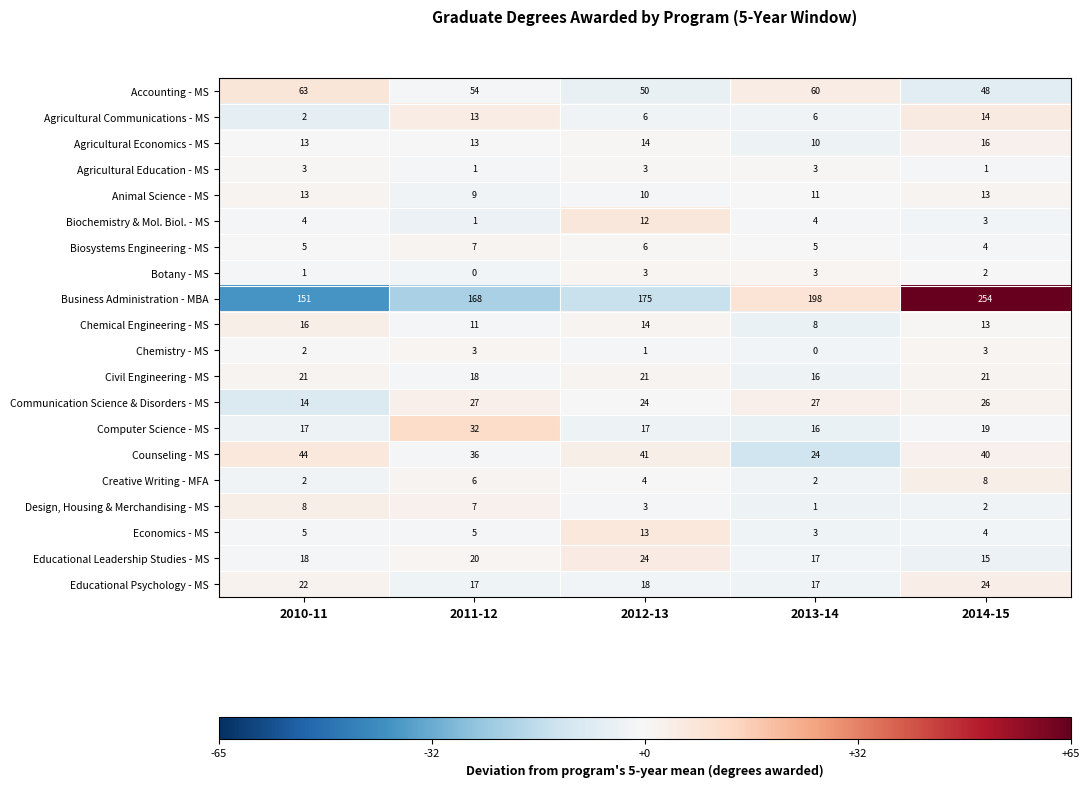

What value does the Agricultural Economics - MS series have at 2012-13?

14